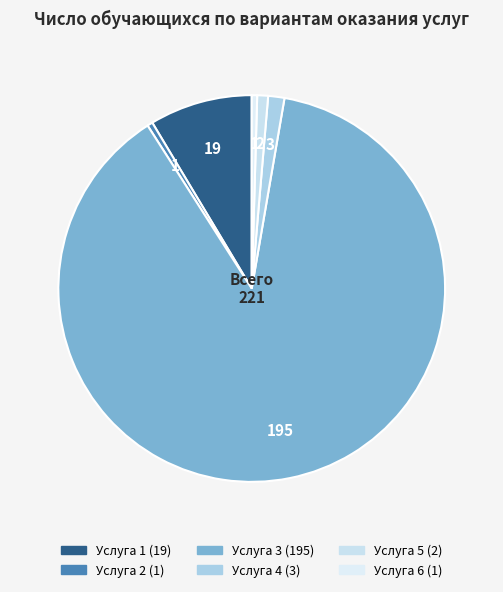

Count the number of slices in the pie.

6